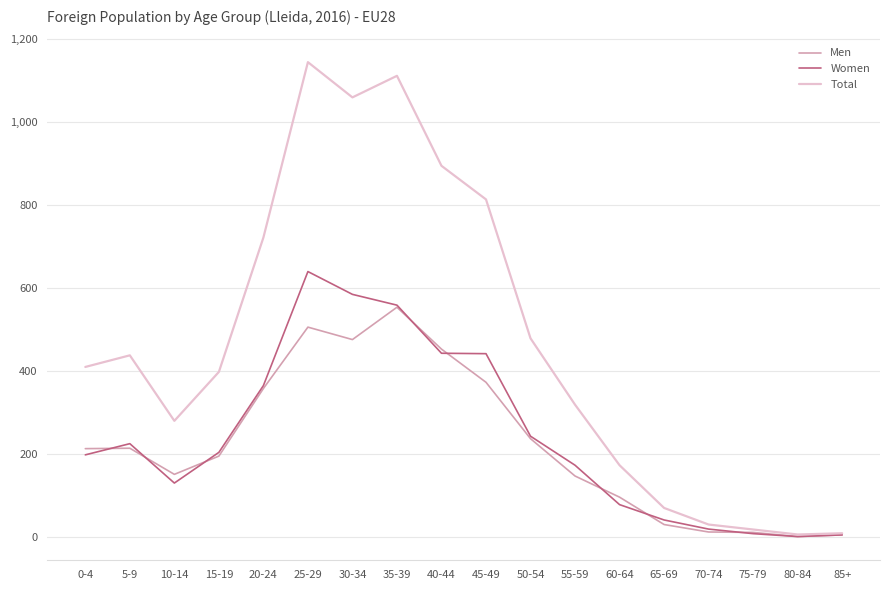

List the series in order of their peak value, lowest first.

Men, Women, Total